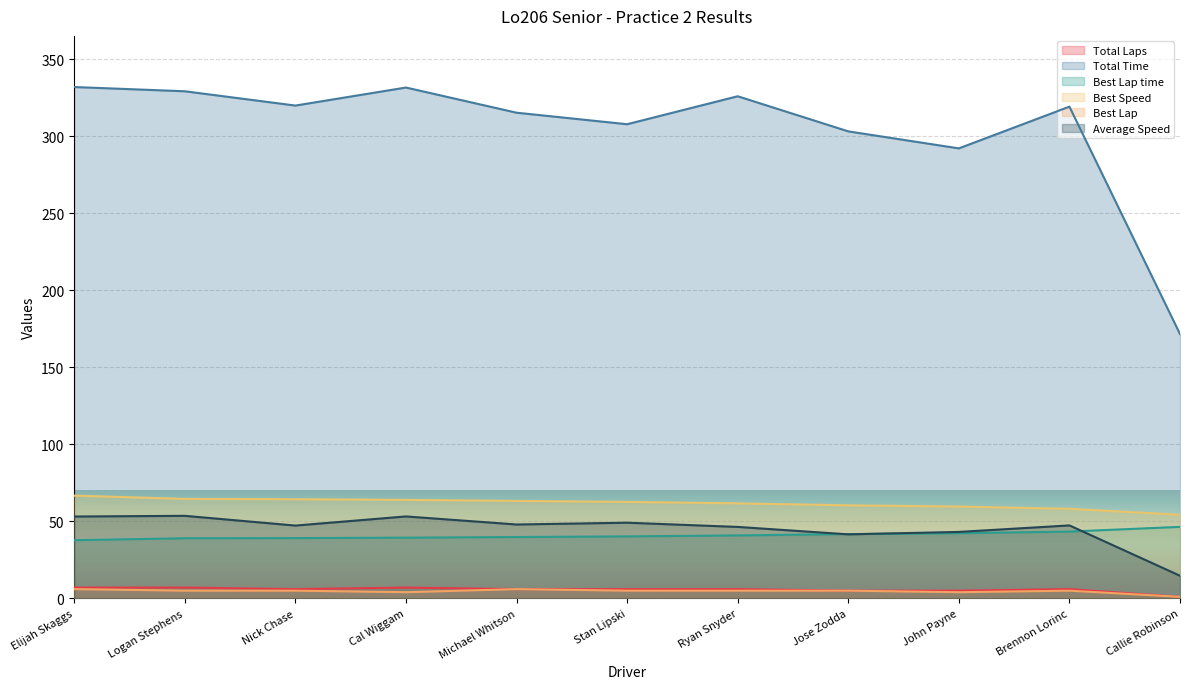

Count the number of data series in this chart.

6